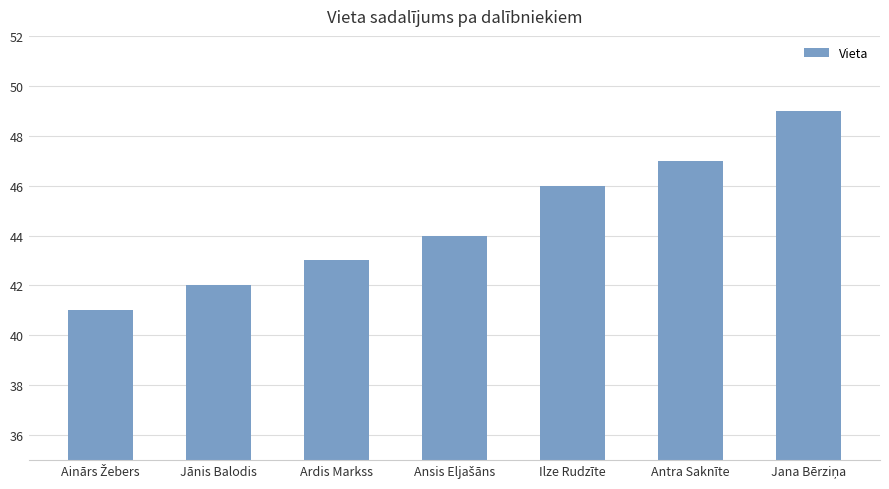

What is the difference between the second highest and minimum values?

6